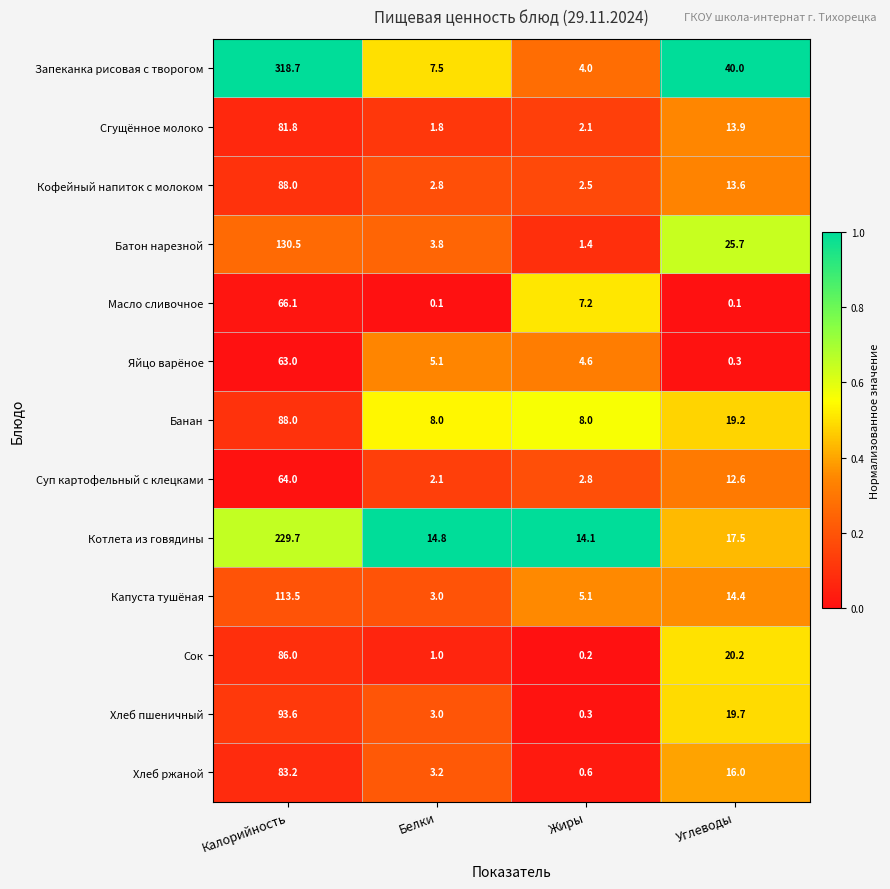

Rank the series at Углеводы from lowest to highest value.

Масло сливочное, Яйцо варёное, Суп картофельный с клецками, Кофейный напиток с молоком, Сгущённое молоко, Капуста тушёная, Хлеб ржаной, Котлета из говядины, Банан, Хлеб пшеничный, Сок, Батон нарезной, Запеканка рисовая с творогом